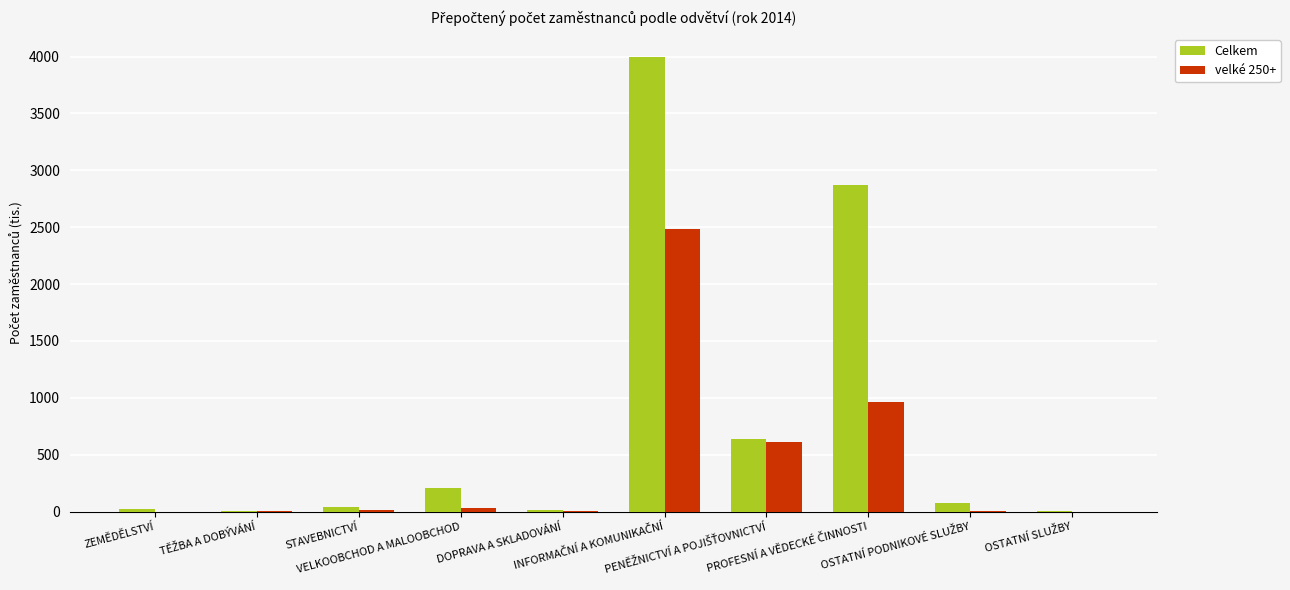

Count the number of categories in the chart.

10